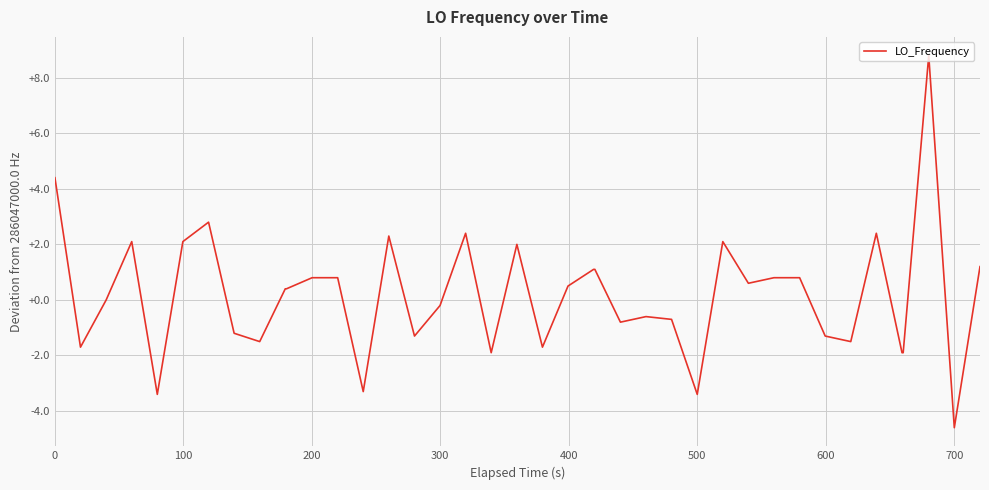

What is the smallest value displayed?

-4.6